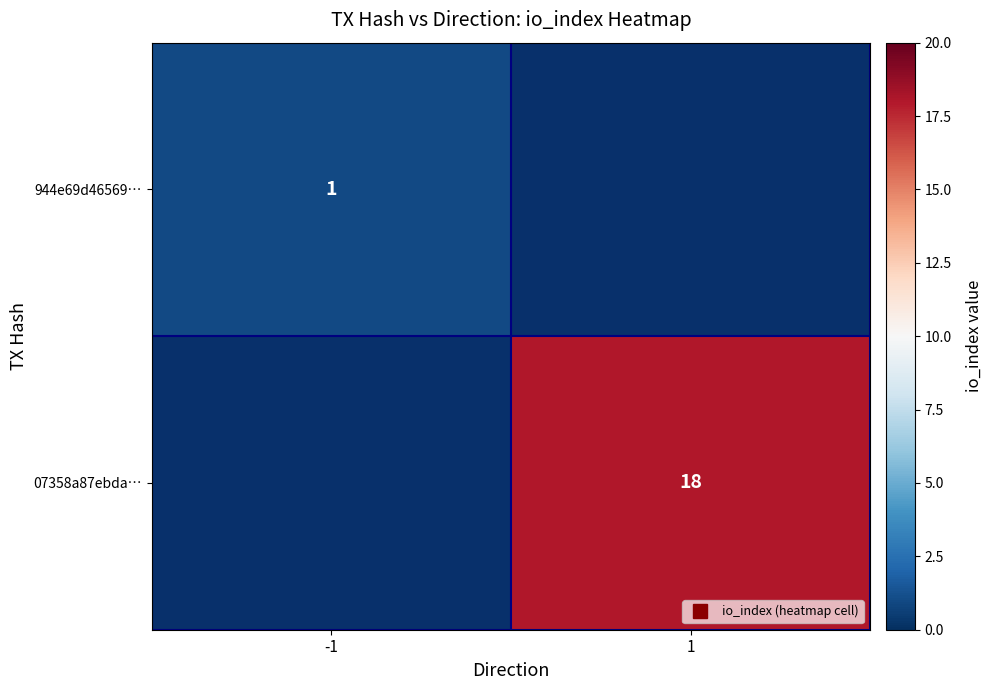

Count the number of data series in this chart.

2